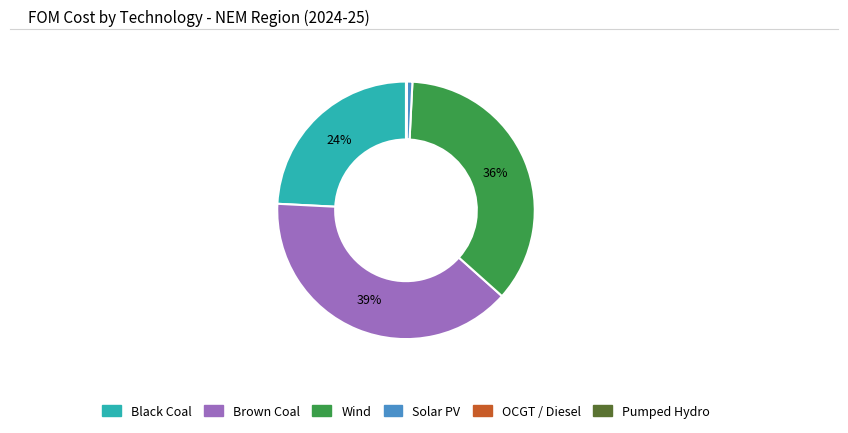

Which slice is the largest?

Brown Coal